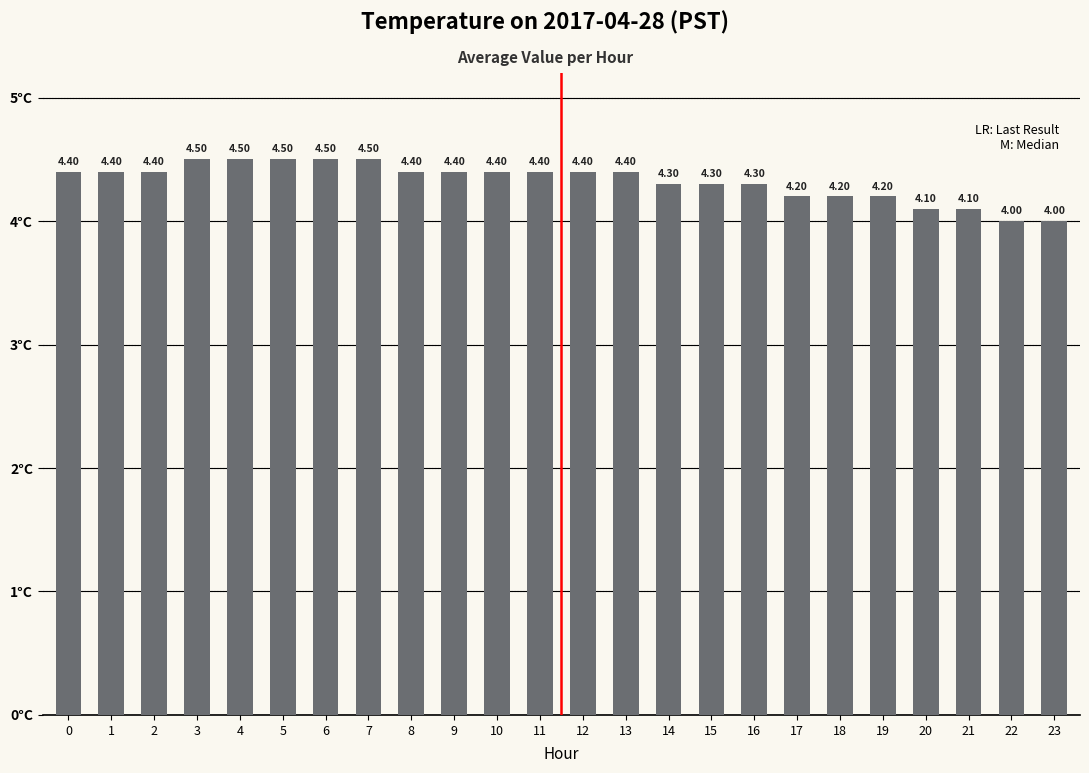

Does the chart contain stacked bars?

No